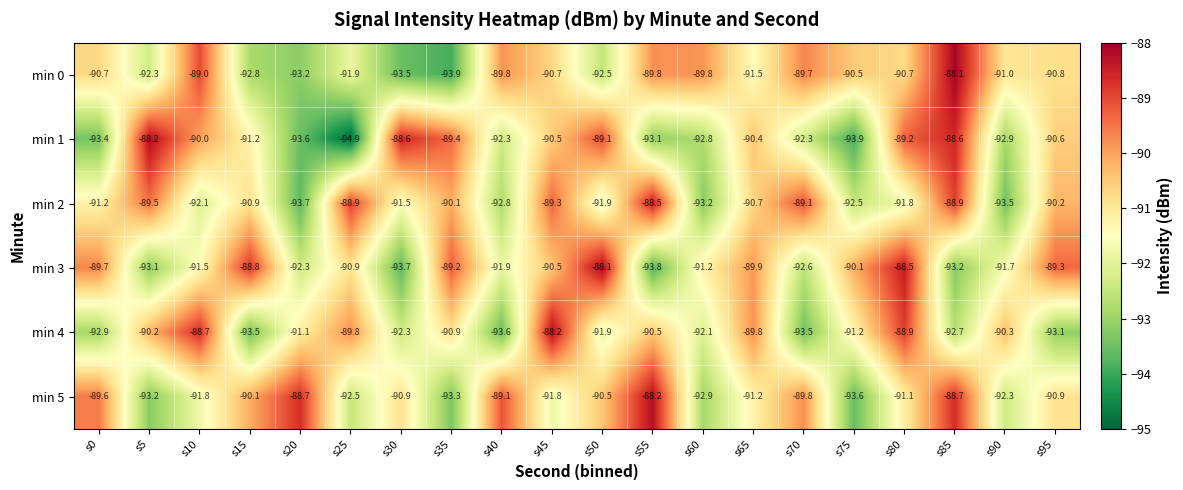

The min 3 series shows -26.8 at s55. True or false?

False